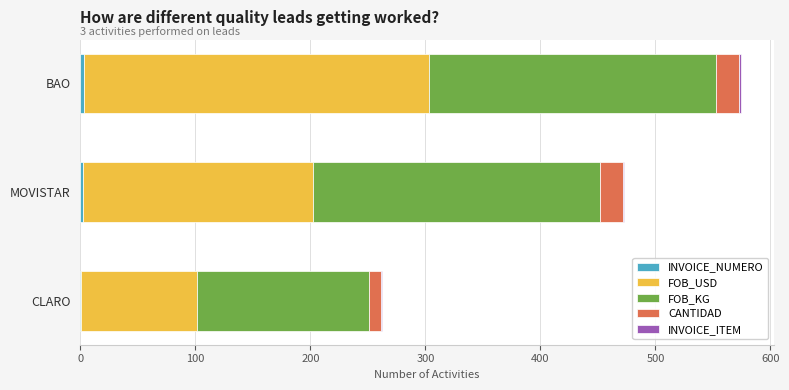

At which category is the sum across all series the highest?

BAO